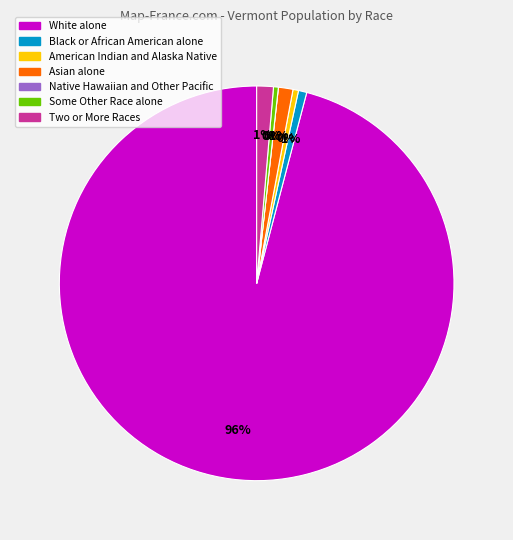

To the nearest percent, what percentage of the pie is Black or African American alone?

1%